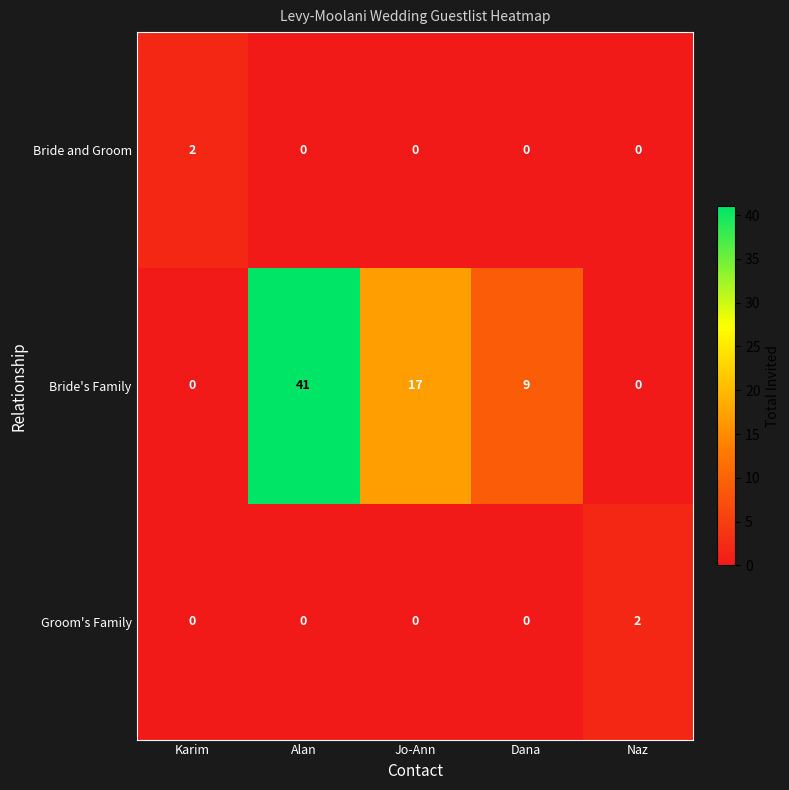

Reading right to left, what are all the values shown in this chart?

Bride and Groom: Naz=0	Dana=0	Jo-Ann=0	Alan=0	Karim=2
Bride's Family: Naz=0	Dana=9	Jo-Ann=17	Alan=41	Karim=0
Groom's Family: Naz=2	Dana=0	Jo-Ann=0	Alan=0	Karim=0